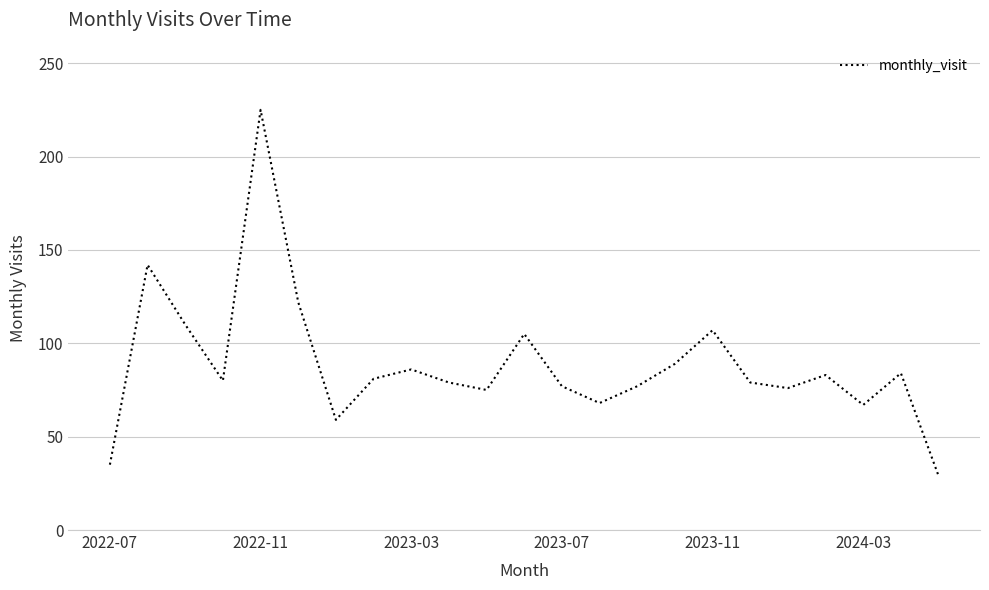

Count the number of data series in this chart.

1